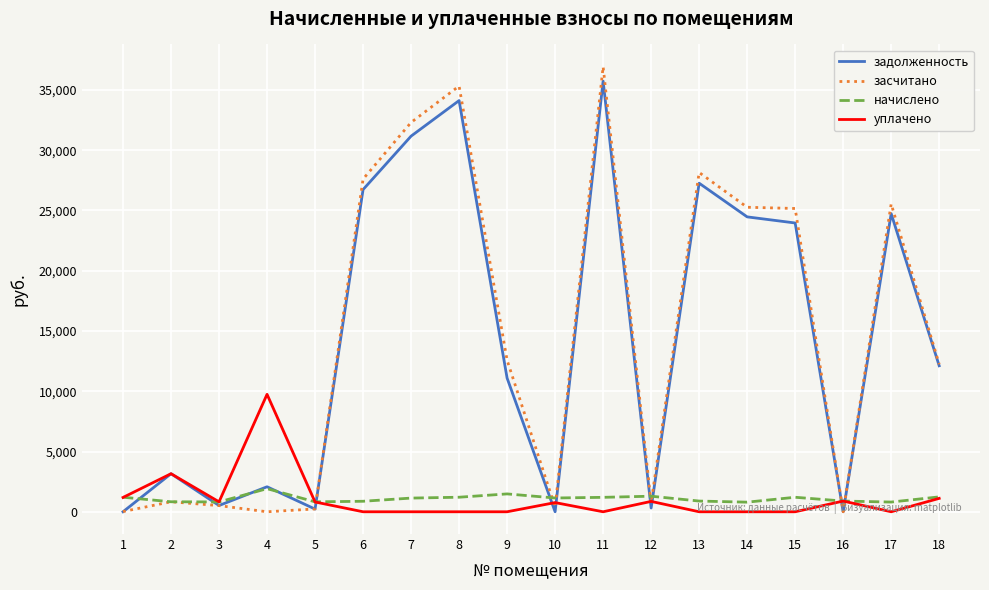

What is the difference between the maximum and minimum values in the задолженность series?

35731.3